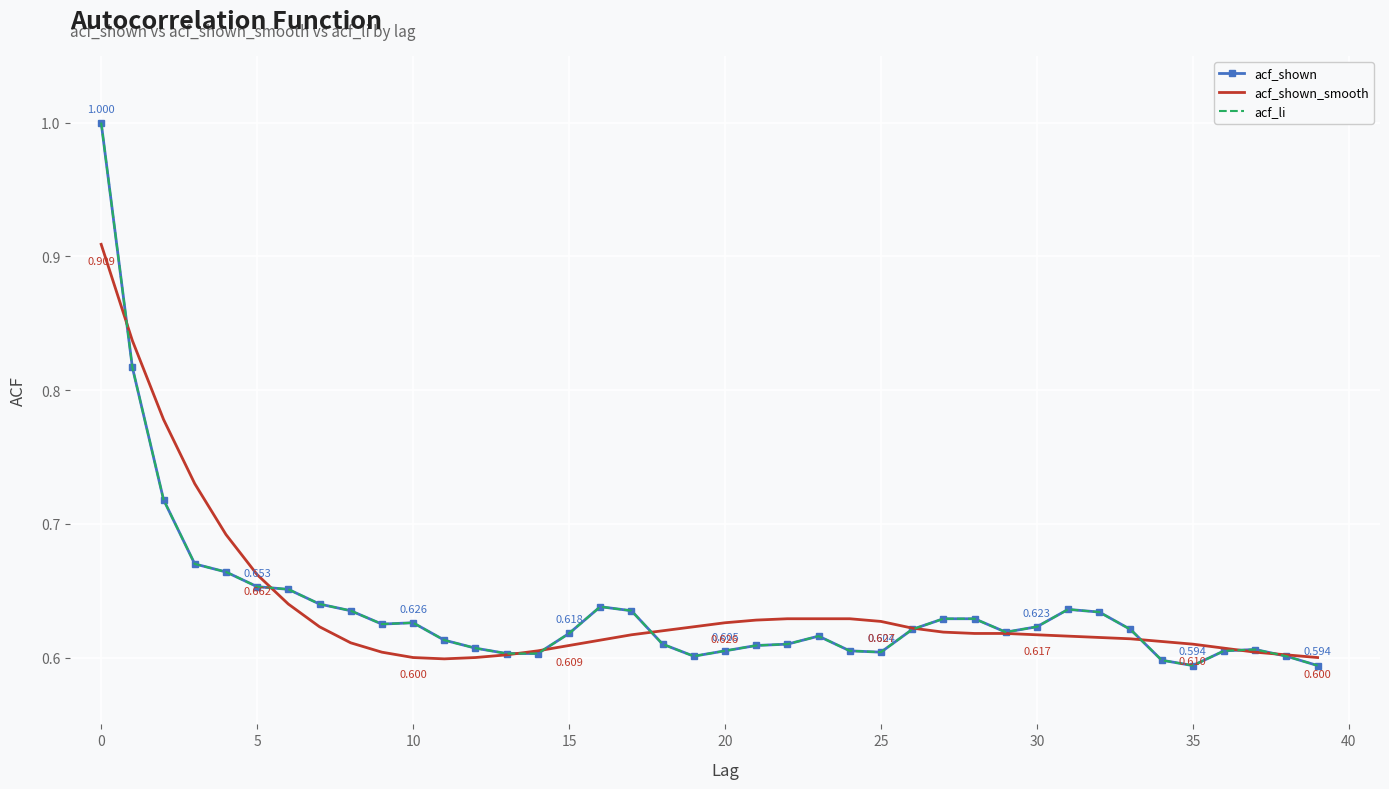

How many series are shown in this chart?

3